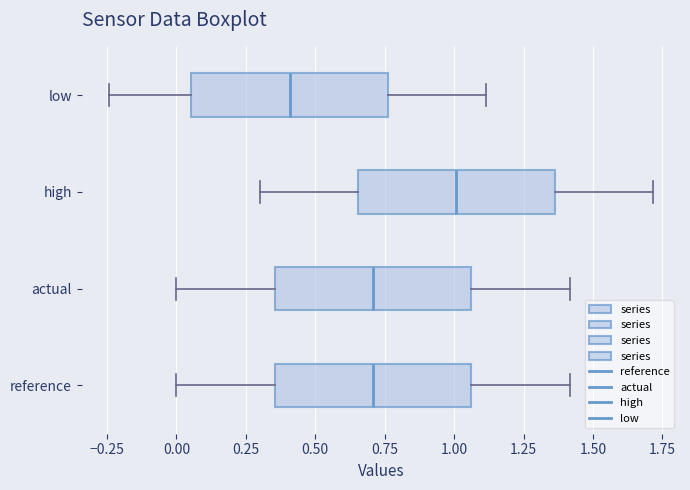

Reading bottom to top, read every box against the x-axis: the position of its median line, the range the box covers, and the ends of its whiskers. The values are not printed on the chart, so give them approximately, as read against the axis.

reference: median 0.70, box 0.35 to 1.05, whiskers 0.00 to 1.40
actual: median 0.70, box 0.35 to 1.05, whiskers 0.00 to 1.40
high: median 1.00, box 0.65 to 1.35, whiskers 0.30 to 1.70
low: median 0.40, box 0.05 to 0.75, whiskers -0.25 to 1.10